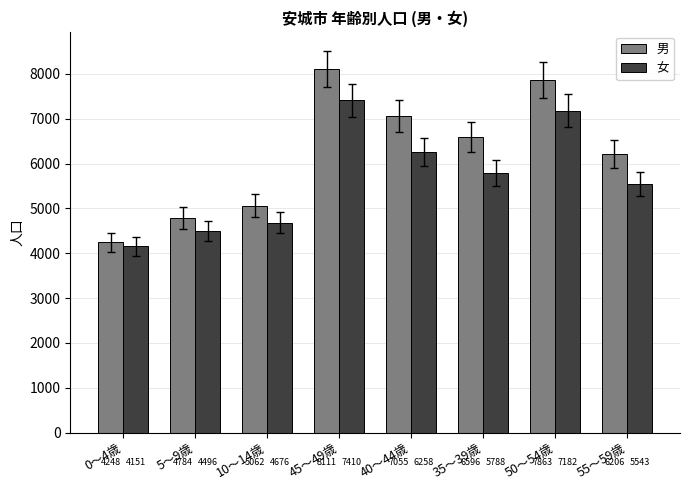

What is the difference between the maximum and minimum values in the 男 series?

3863